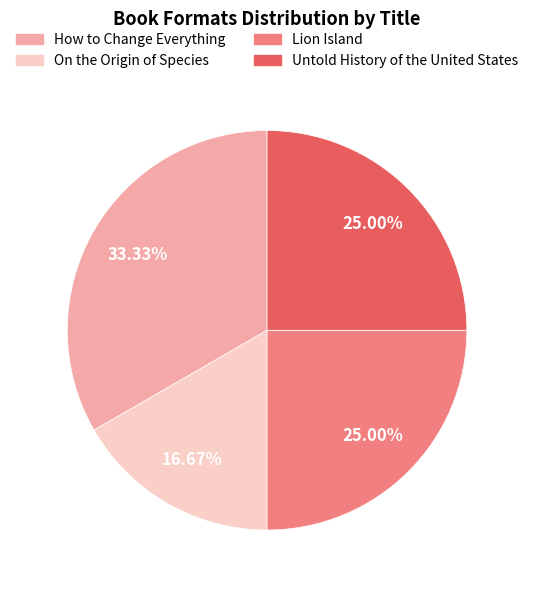

To the nearest percent, what is the difference between the largest and smallest slice percentages?

17%